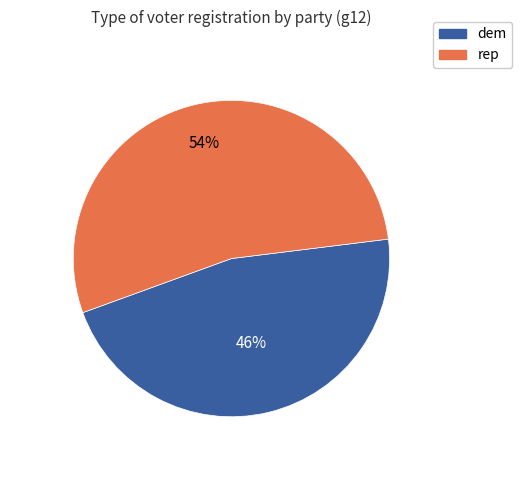

To the nearest percent, what is the combined percentage of dem and rep?

100%